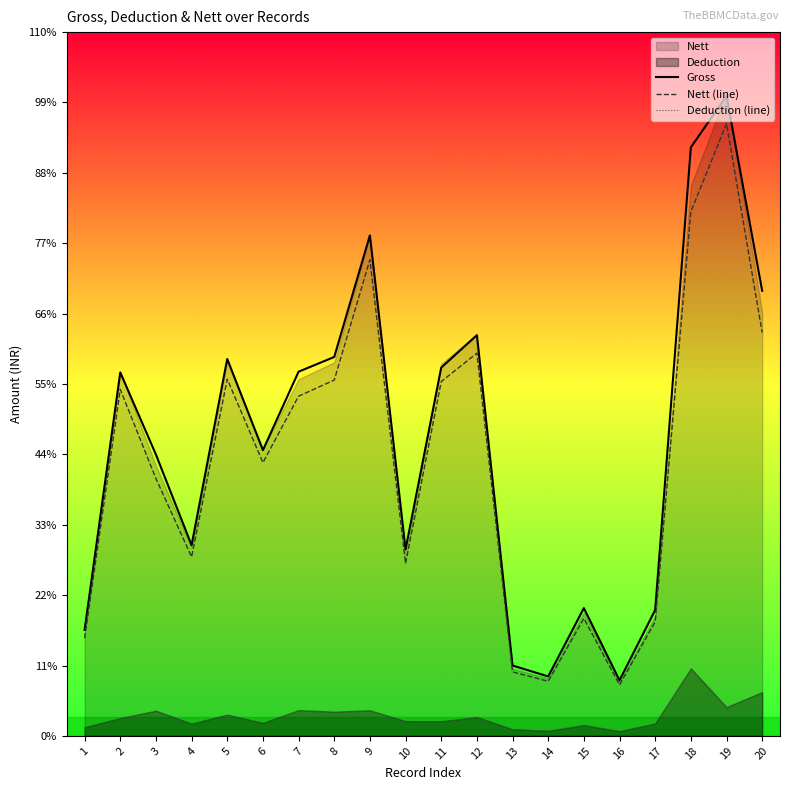

True or false: Gross has more than 1 interior local peaks.

True